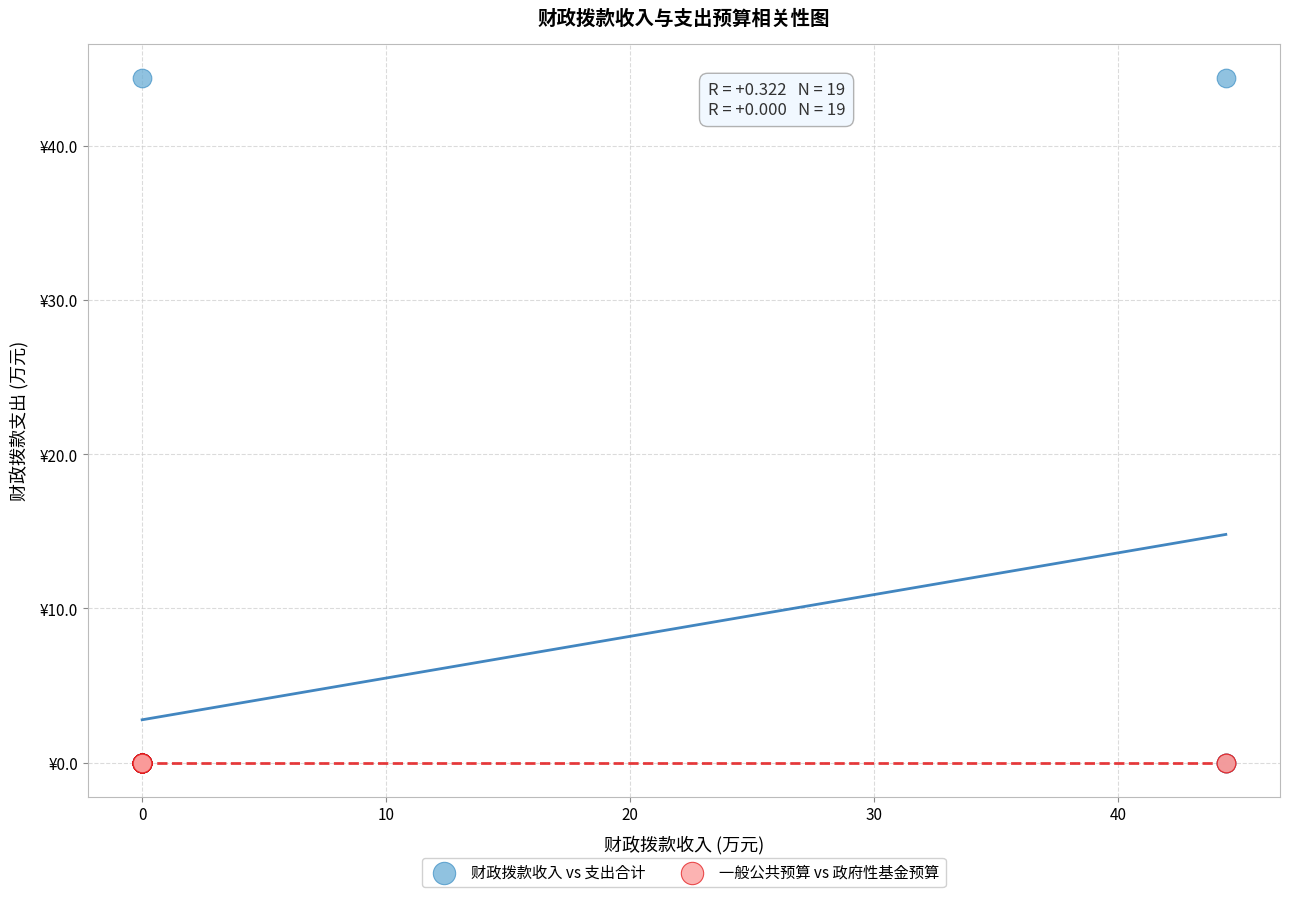

What are all the series names shown in the legend?

财政拨款收入 vs 支出合计, 一般公共预算 vs 政府性基金预算